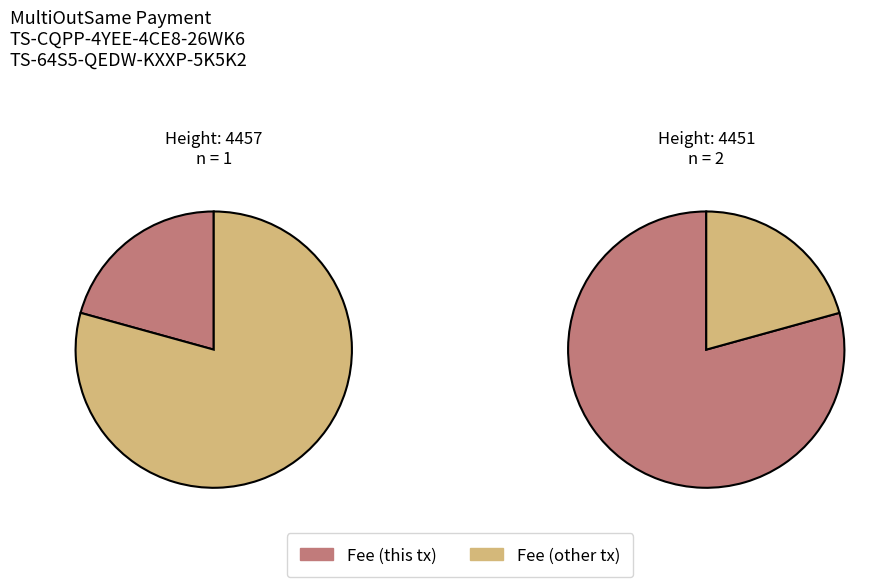

Count the number of slices in the pie.

2